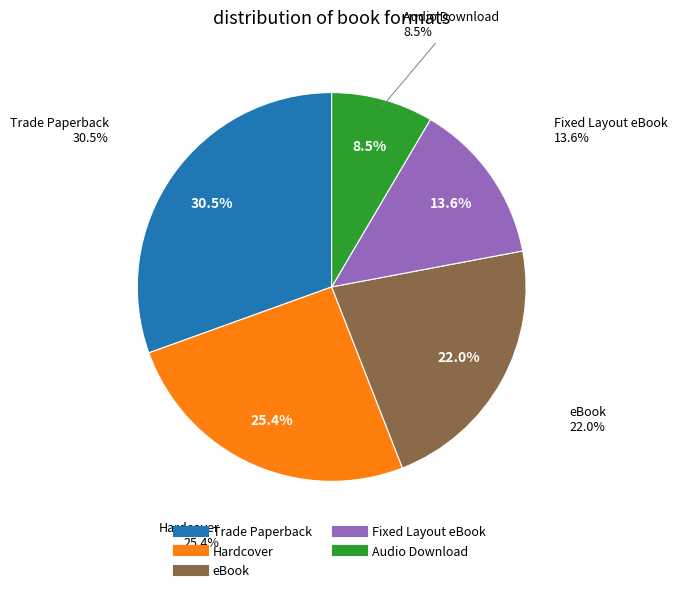

How many segments does this pie chart have?

5